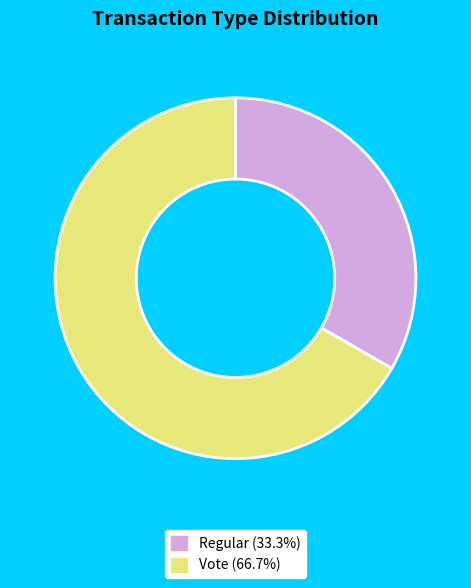

Is it true that Regular is 33% of the pie?

True